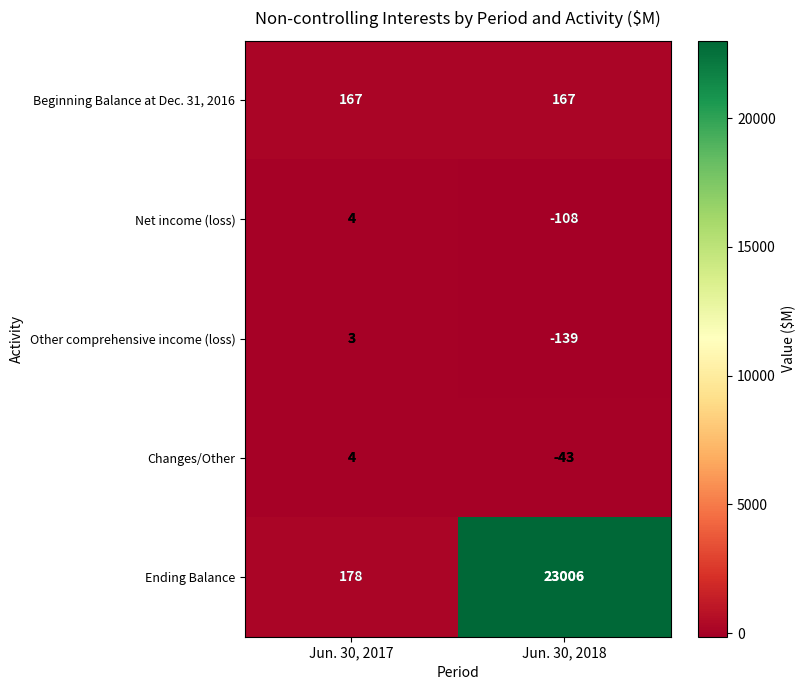

At how many categories does at least one series exceed 1516?

1